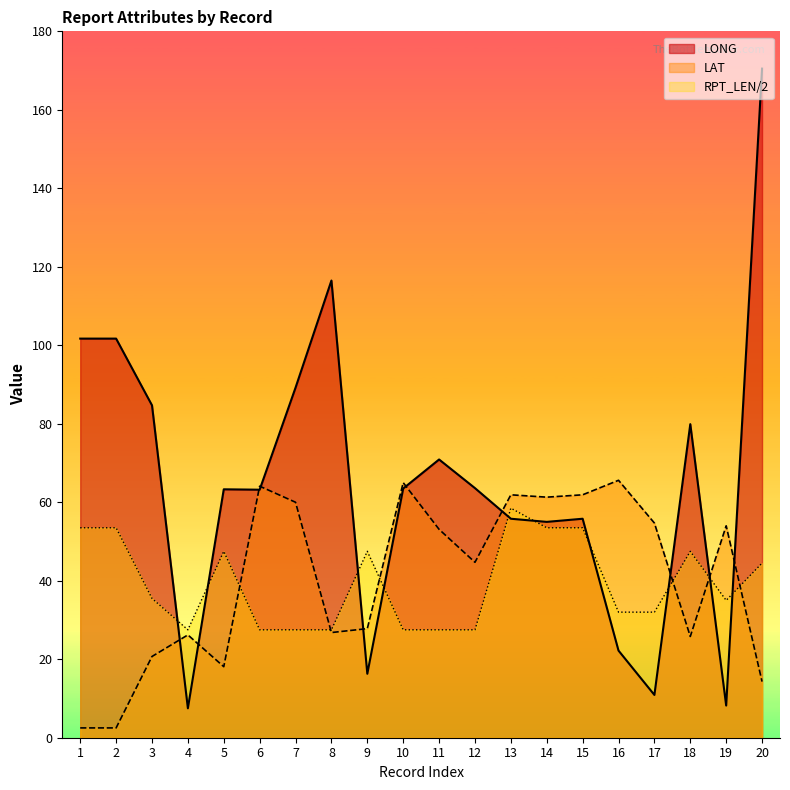

Does the chart have visible grid lines?

No